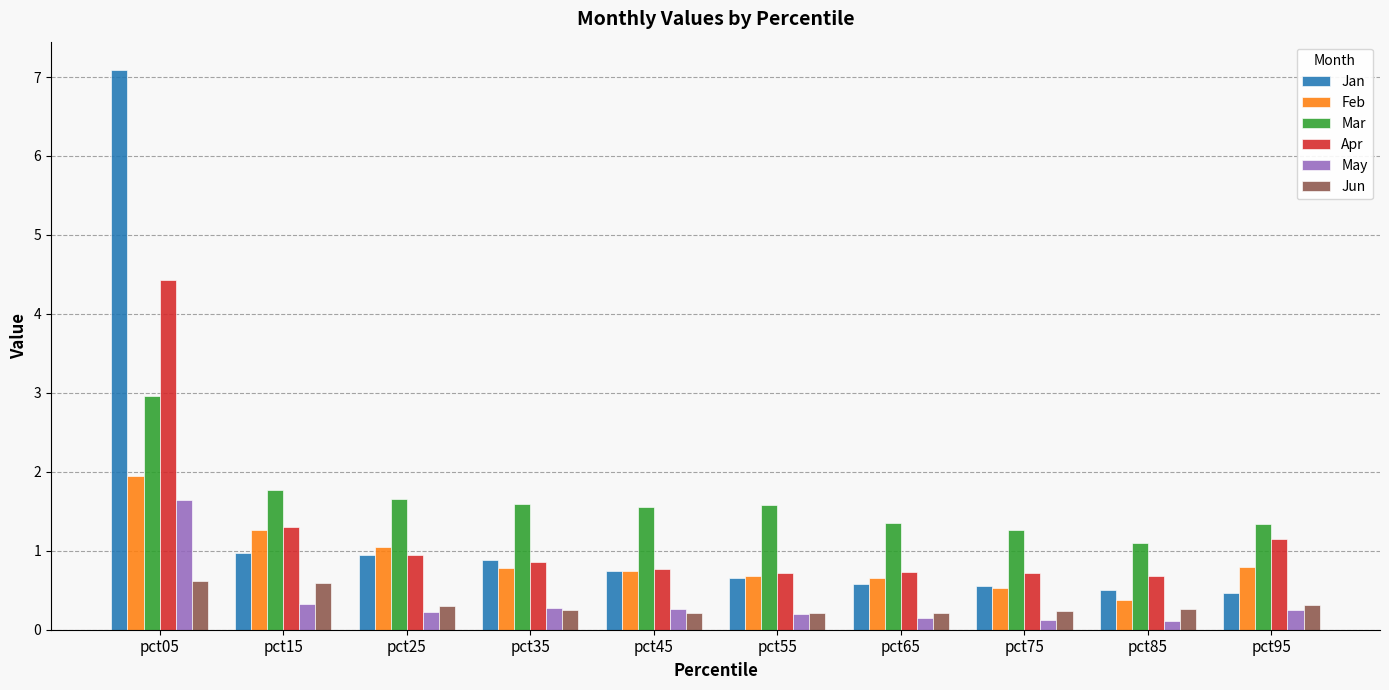

What is the difference between the highest and lowest values at pct05?

6.5